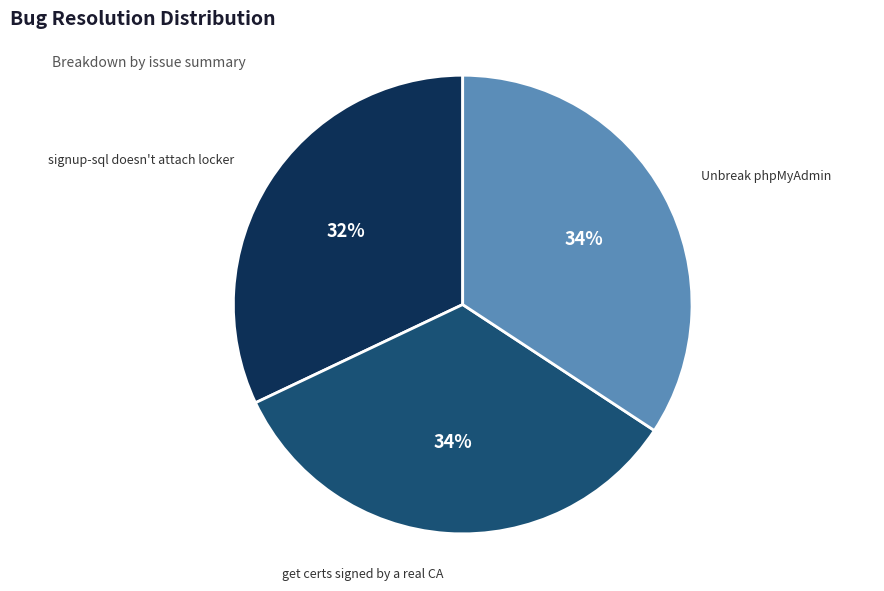

Which category has the smallest portion of the pie?

signup-sql doesn't attach locker